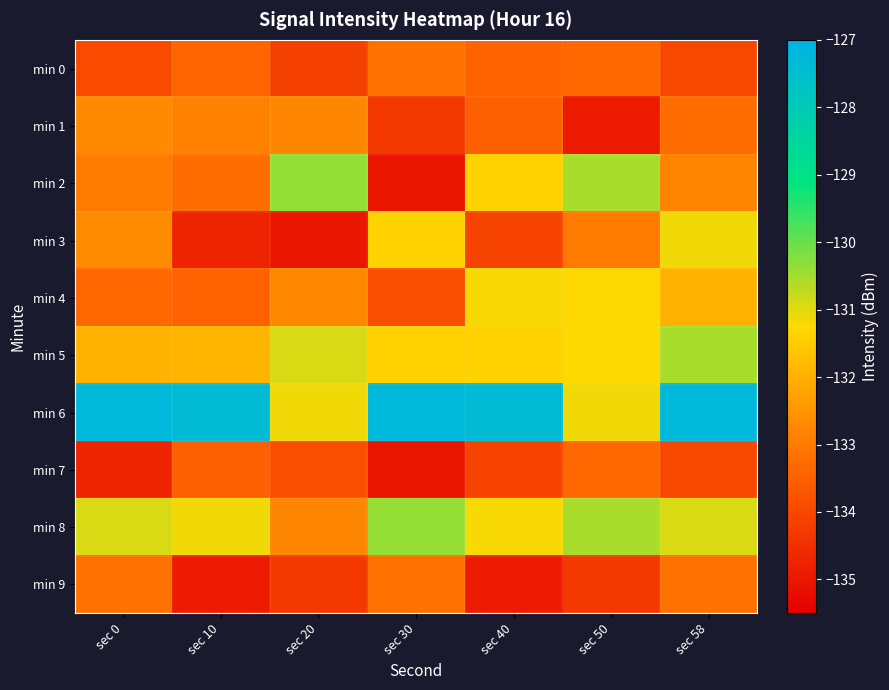

What is the maximum value shown in the chart?

-127.2